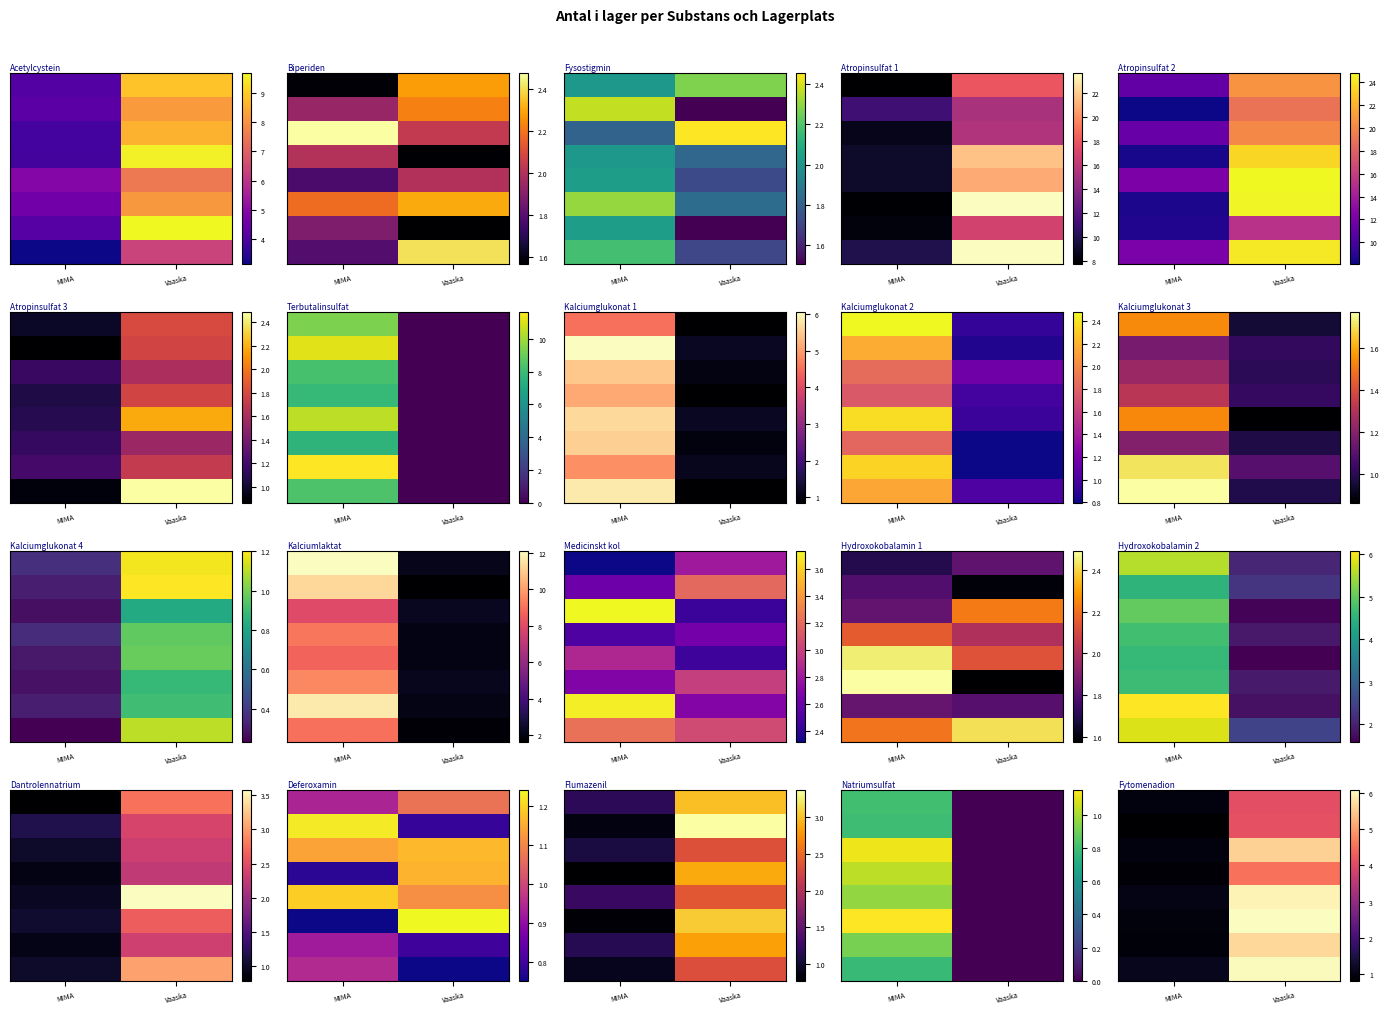

Which category has the highest value across all series?

Vaaska